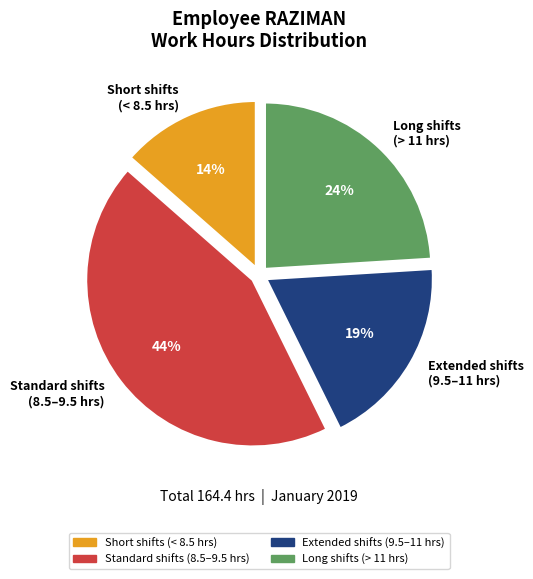

Do Long shifts (> 11 hrs) and Standard shifts (8.5–9.5 hrs) together represent more than half of the pie?

Yes